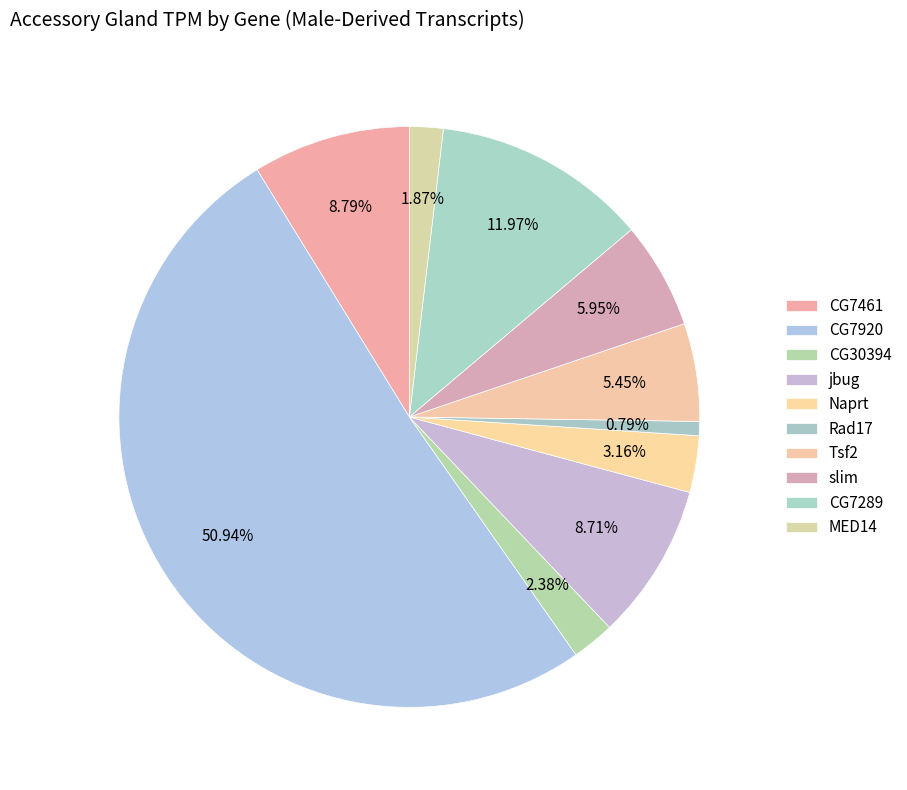

Count the number of slices in the pie.

10